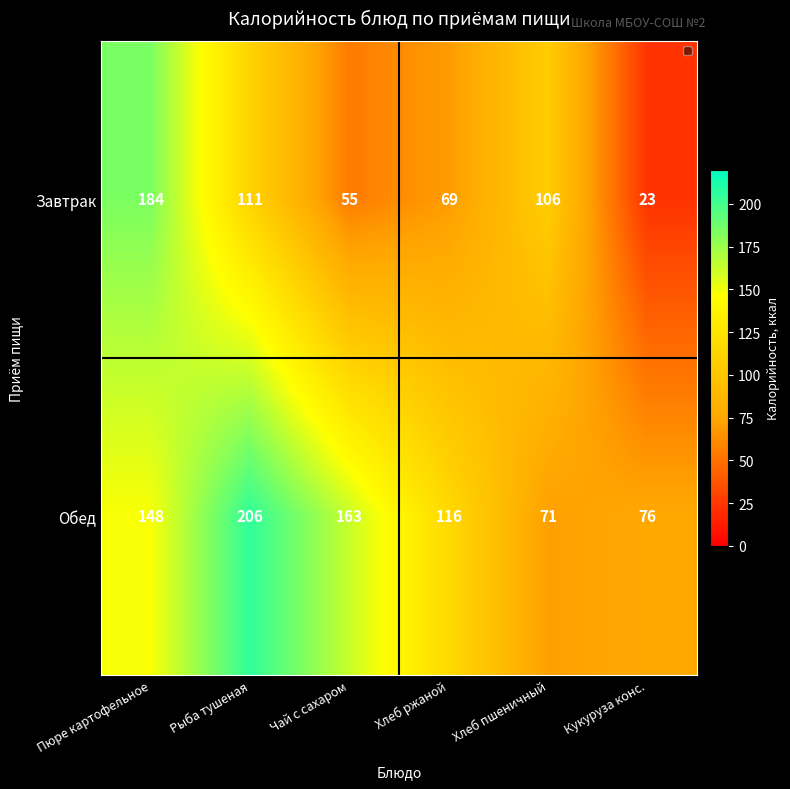

Which category has the lowest value in the Обед series?

Хлеб пшеничный